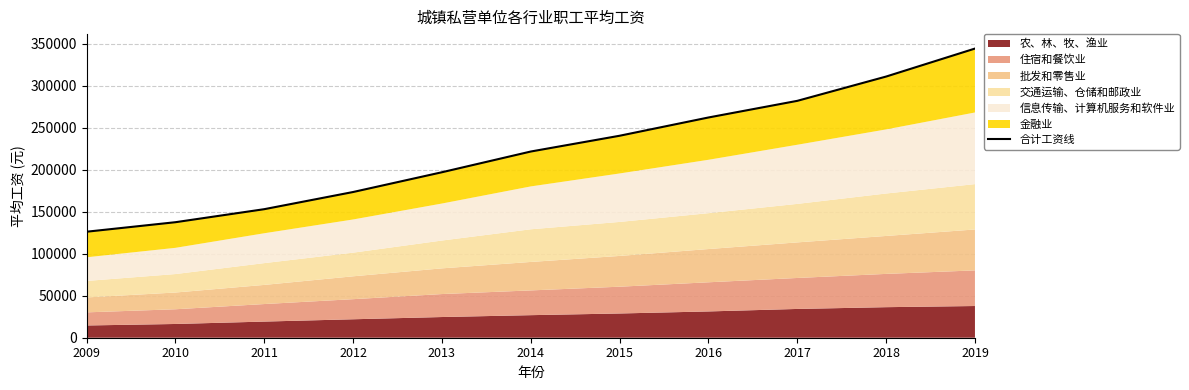

What is the value of the 8th point from the left?

262251.0